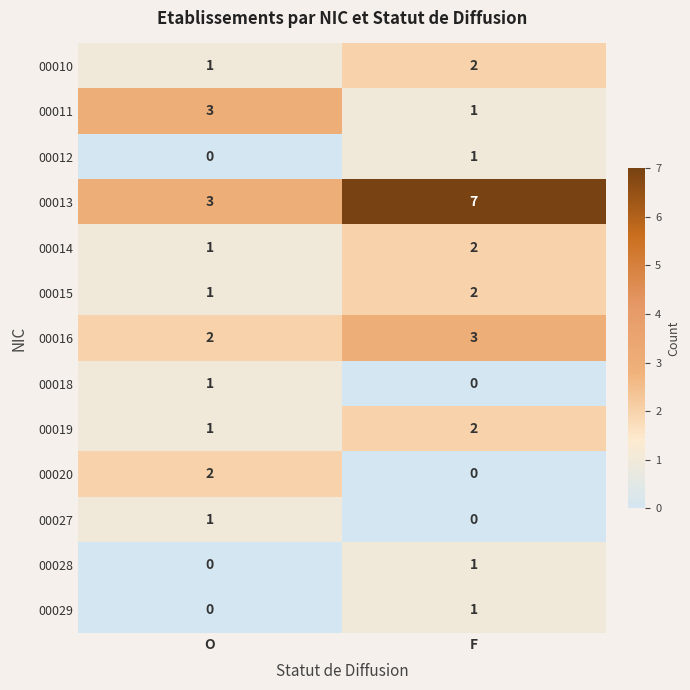

True or false: 00014 has a value of 1 at O.

True